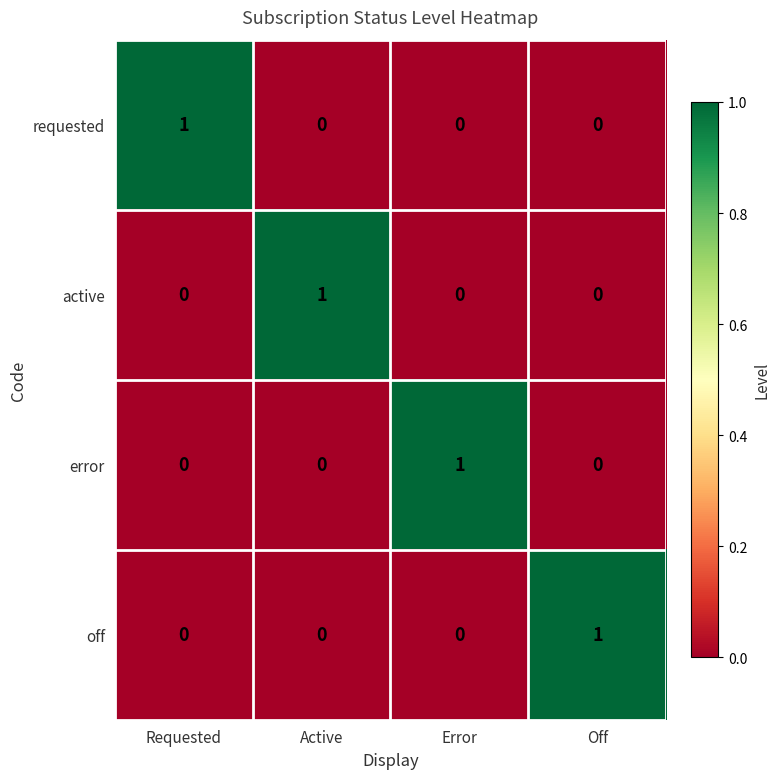

True or false: requested has a value of 1 at Requested.

True